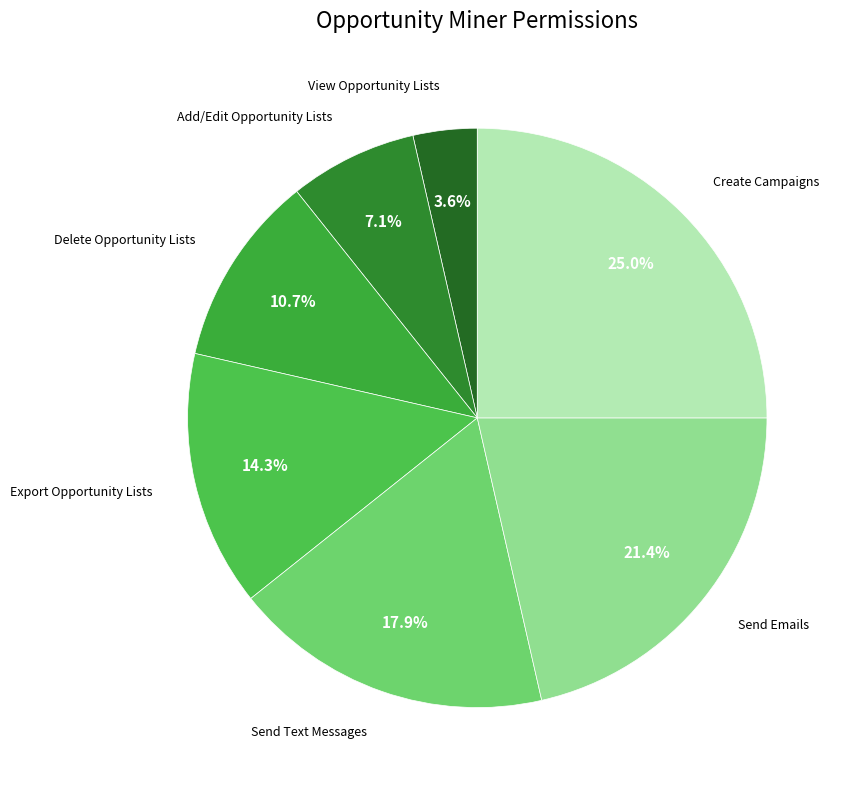

Approximately how many times larger is the value at Send Text Messages compared to Add/Edit Opportunity Lists?

2.5